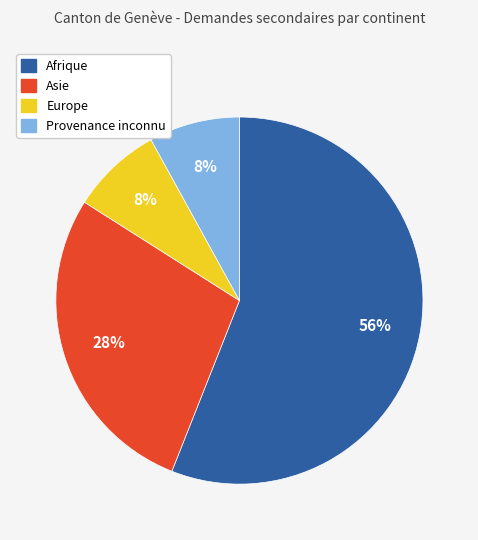

Count the number of slices in the pie.

4